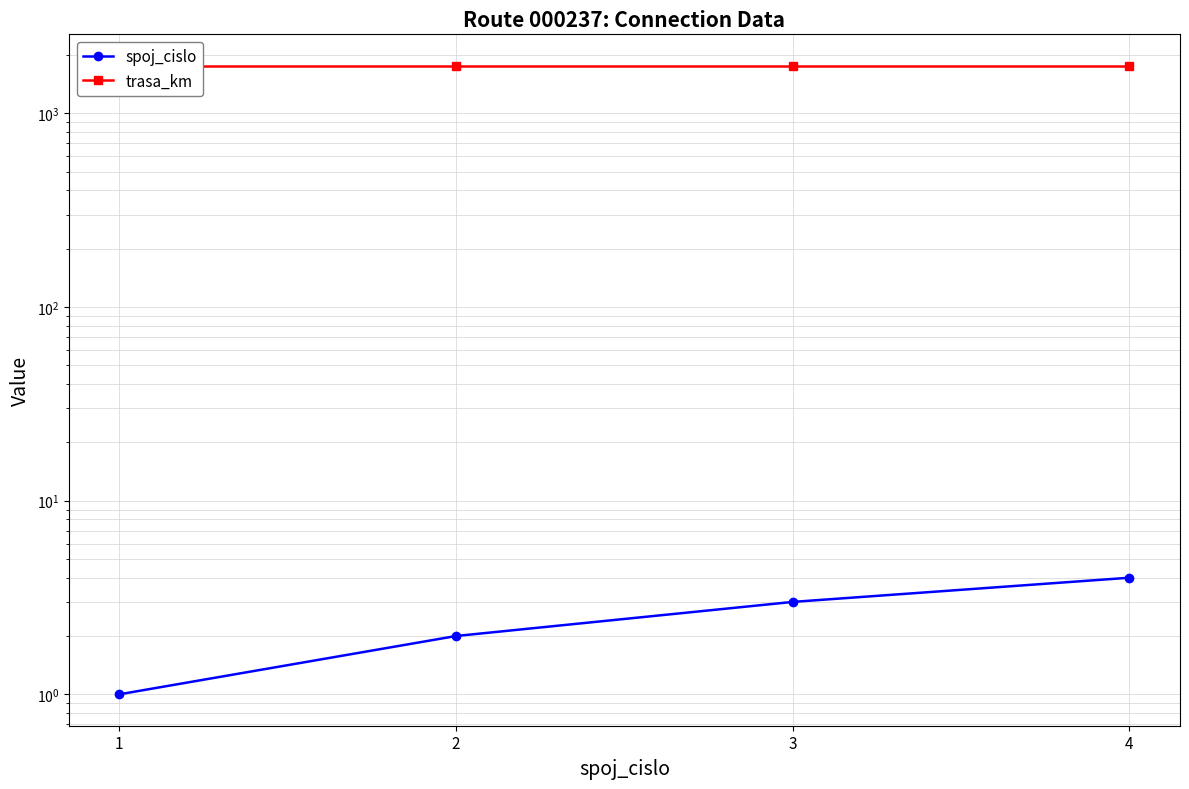

How many lines are shown in the chart?

2